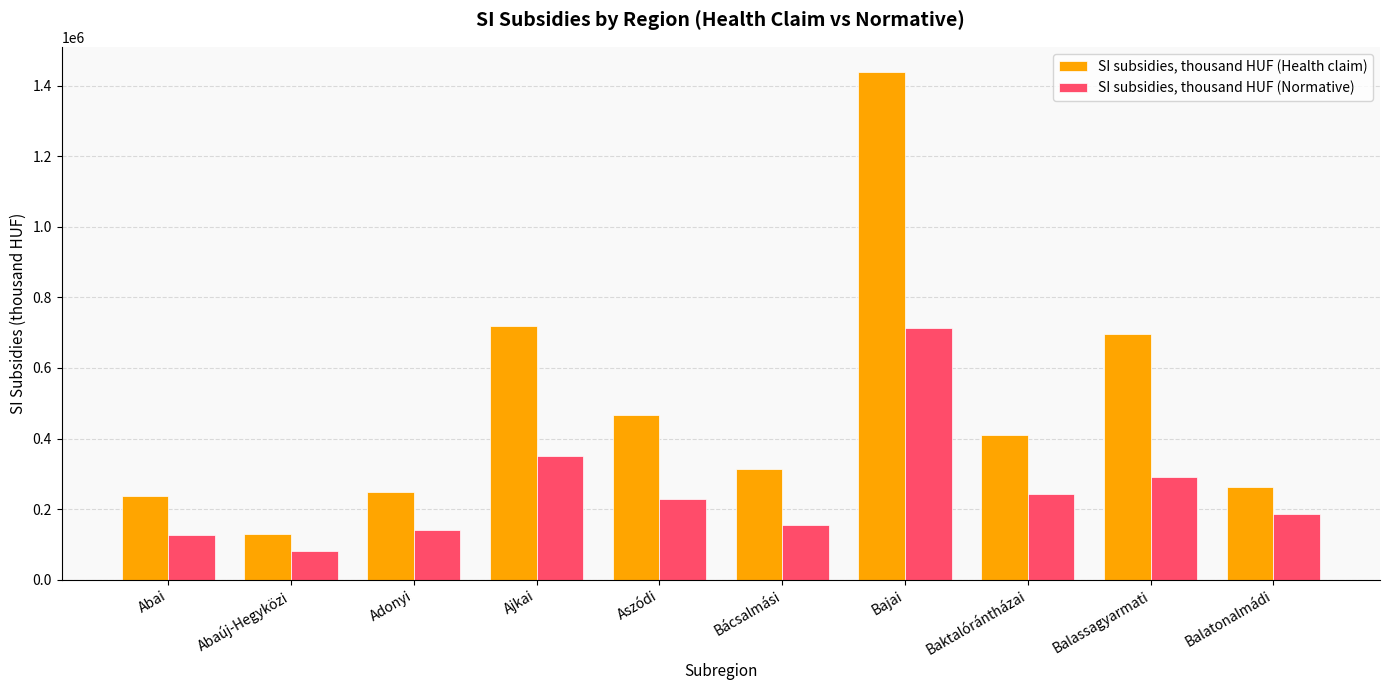

How many data points in SI subsidies, thousand HUF (Health claim) are less than 410594?

5